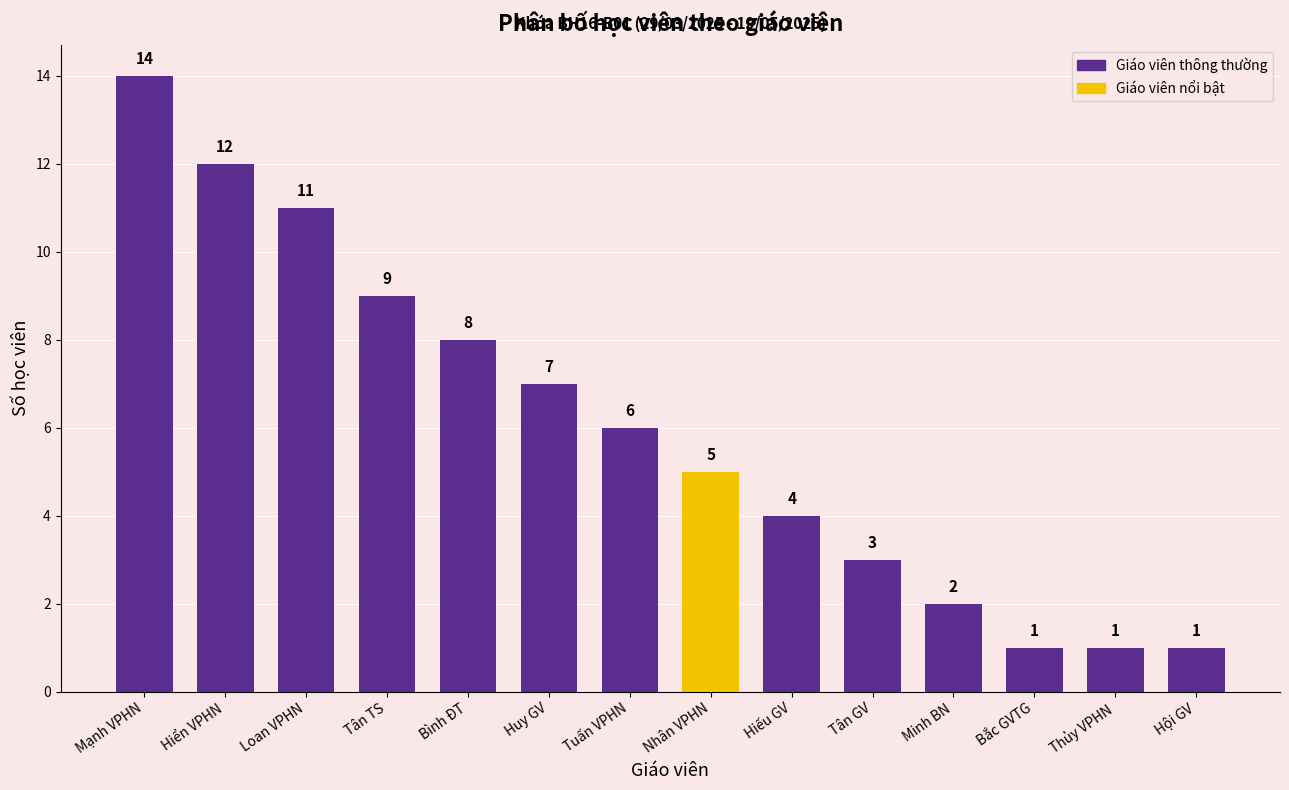

What is the sum of the values at Hiển VPHN and Tân TS?

21